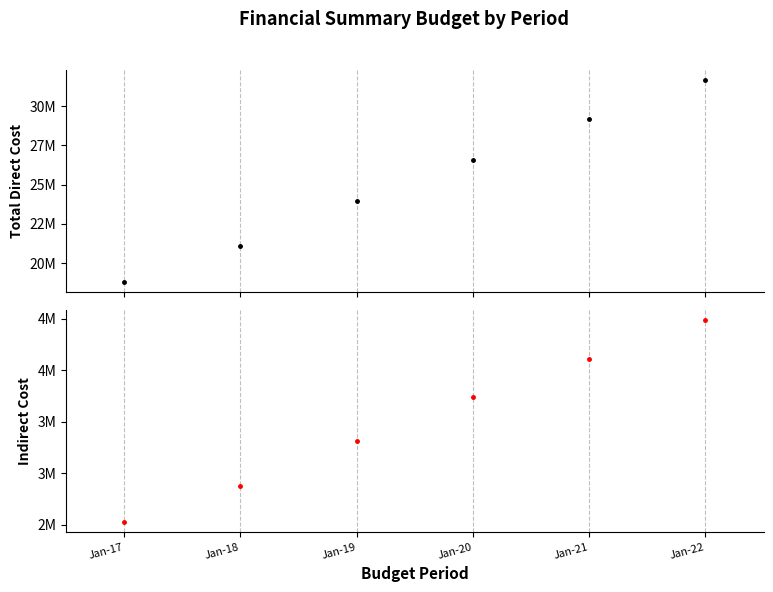

Reading left to right, transcribe all the data shown in this chart.

TOTAL DIRECT COST: Jan-17=18808376.2	Jan-18=21117471.1	Jan-19=23955259.1	Jan-20=26578674.3	Jan-21=29145227.8	Jan-22=31648865.4
Indirect Cost: Jan-17=2529437.7	Jan-18=2876622.3	Jan-19=3314583.5	Jan-20=3735472.4	Jan-21=4109620.1	Jan-22=4487432.3